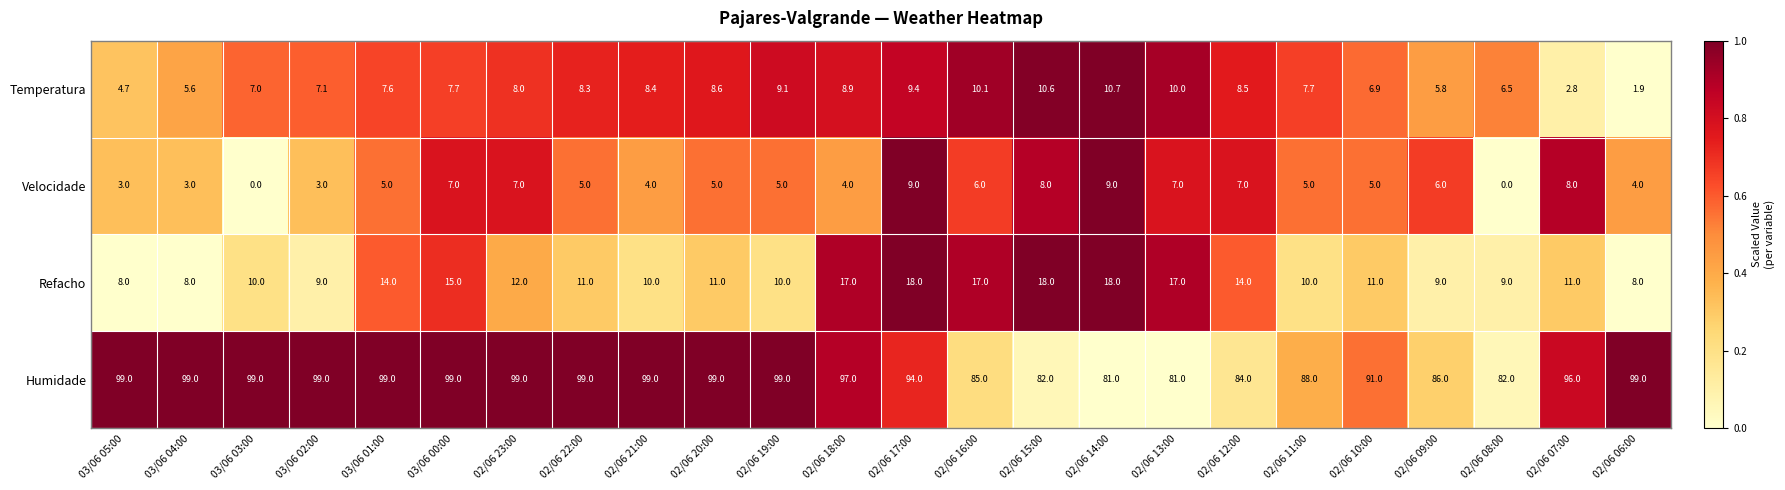

Which series has the widest spread of values?

Humidade